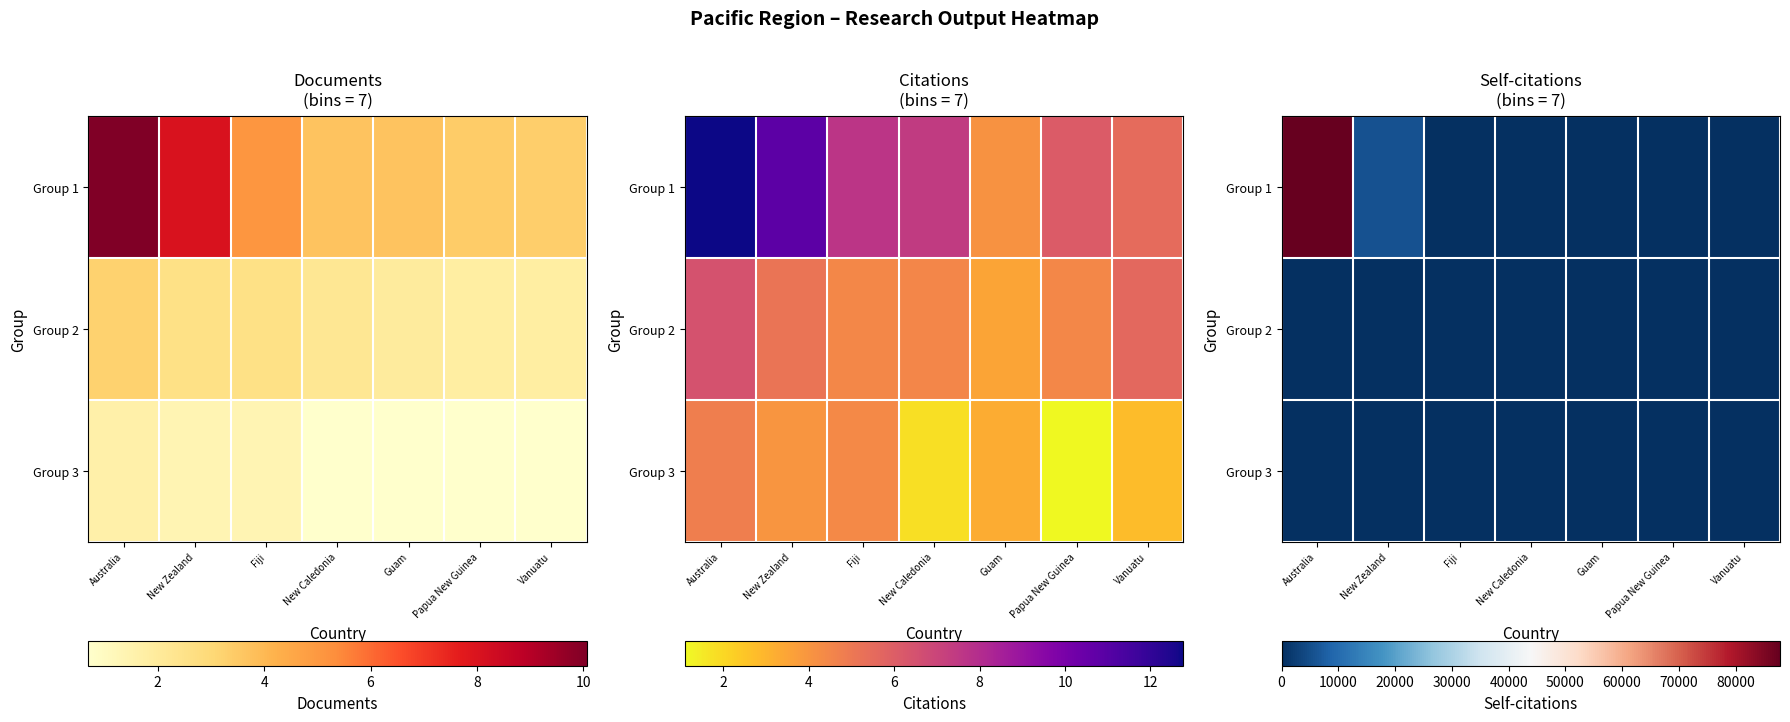

At which label is Group 1 closest to 43918?

New Zealand